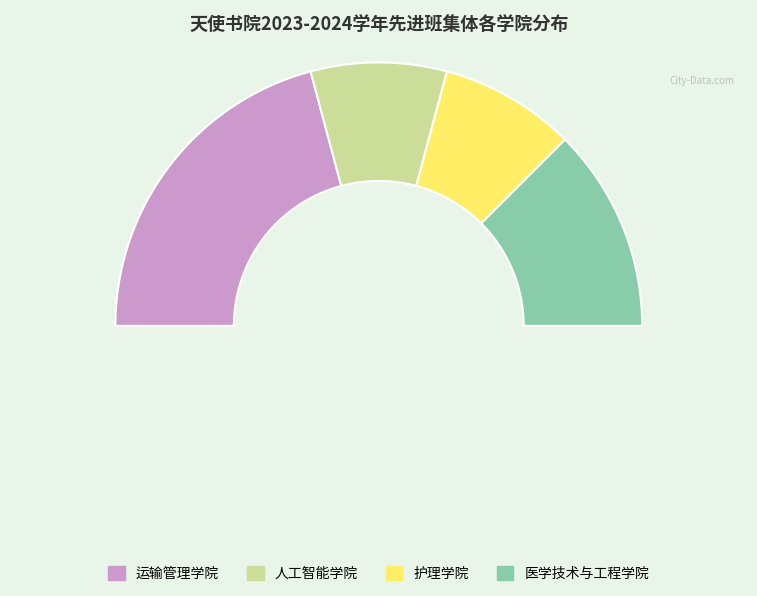

True or false: 医学技术与工程学院 accounts for 36% of the total.

False